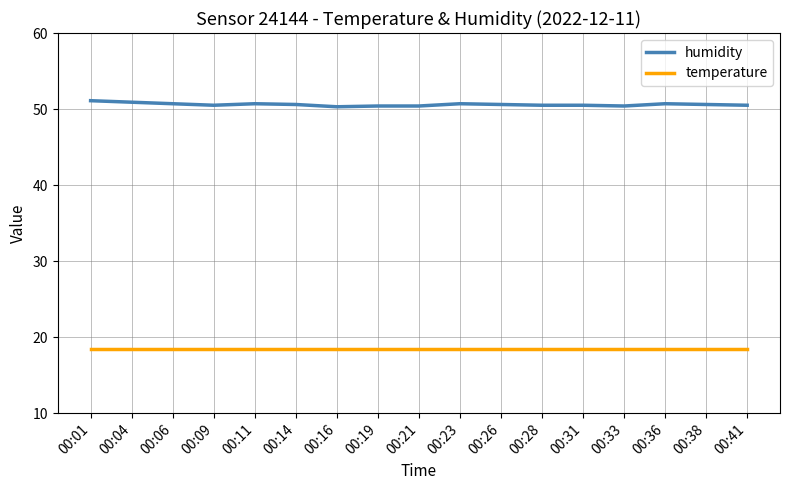

What is the difference between the maximum and second lowest values in the humidity series?

0.7